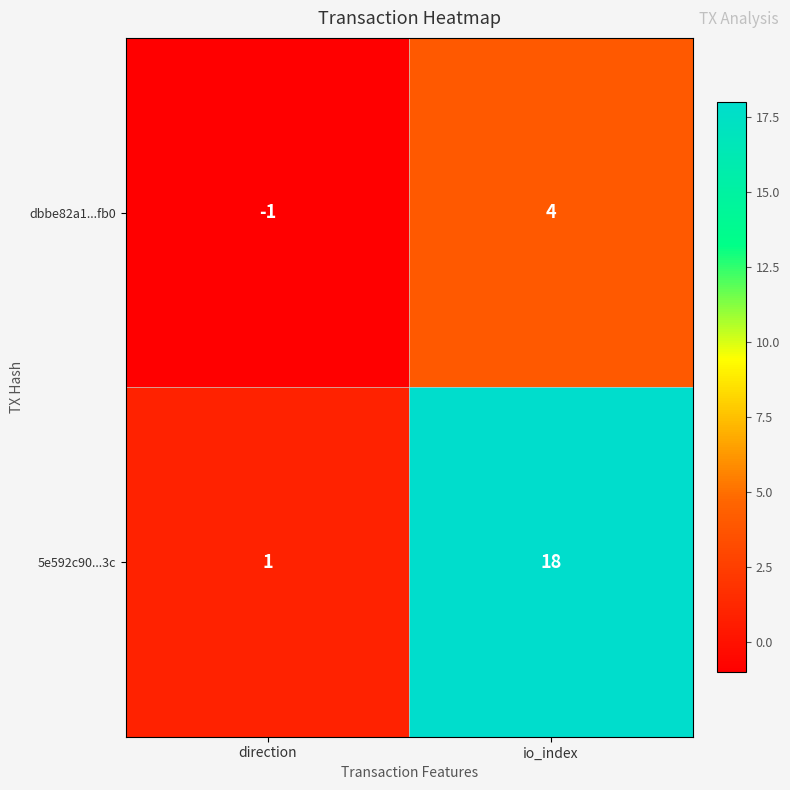

At how many categories does at least one series exceed 9?

1